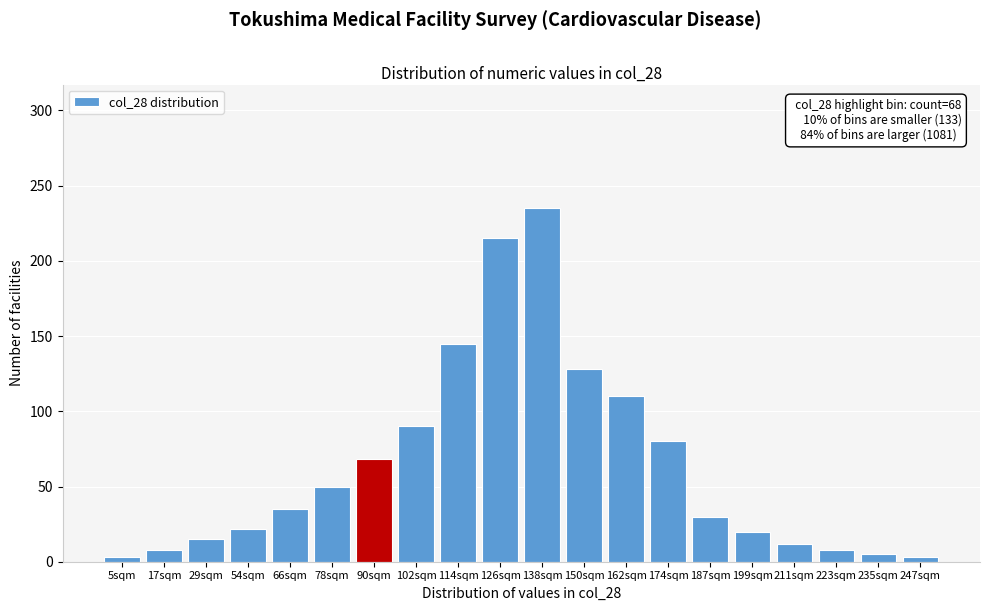

Reading left to right, list all the values displayed in this chart.

3	8	15	22	35	50	68	90	145	215	235	128	110	80	30	20	12	8	5	3